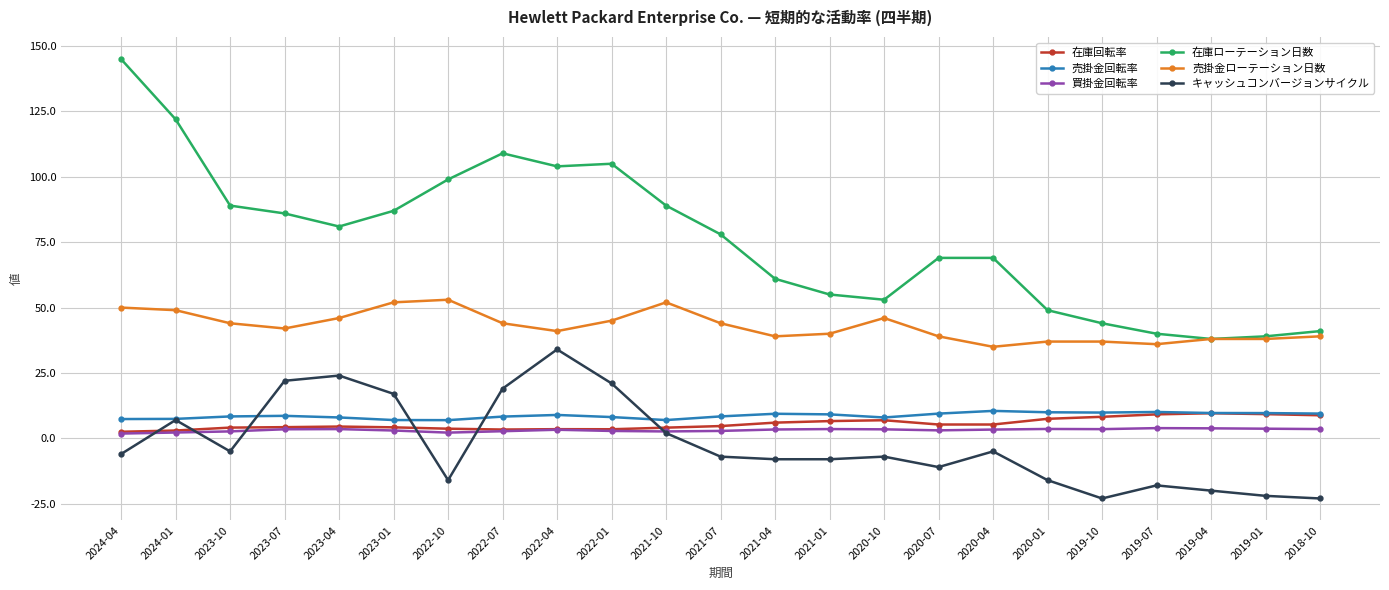

True or false: 在庫回転率 has a value of 9.6 at 2019-04.

True